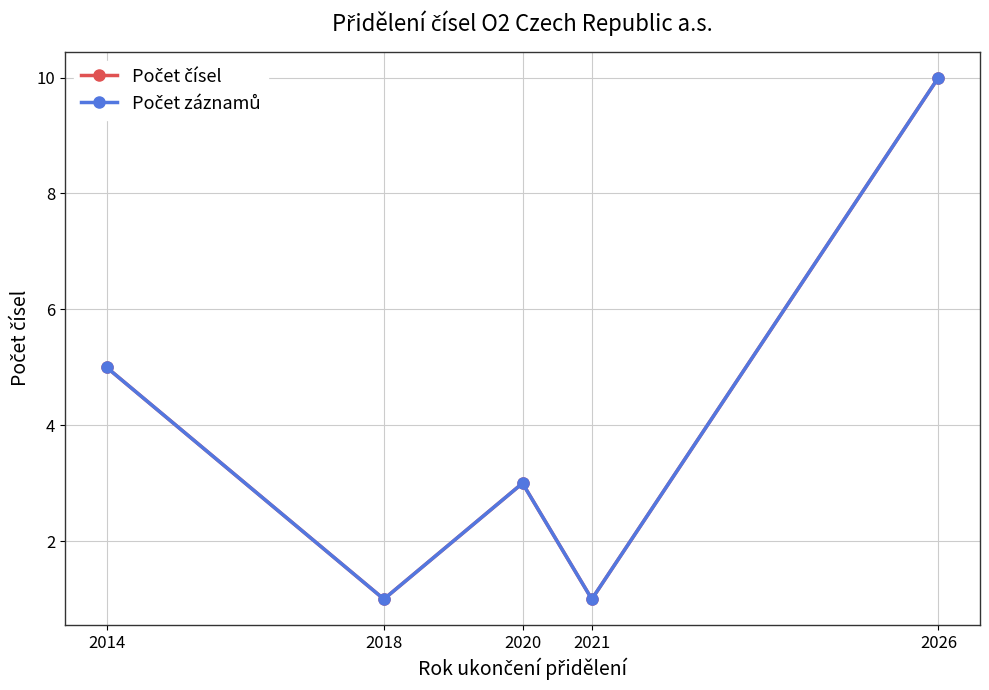

Reading left to right, extract all data points from this chart.

Počet čísel: 5	1	3	1	10
Počet záznamů: 5	1	3	1	10